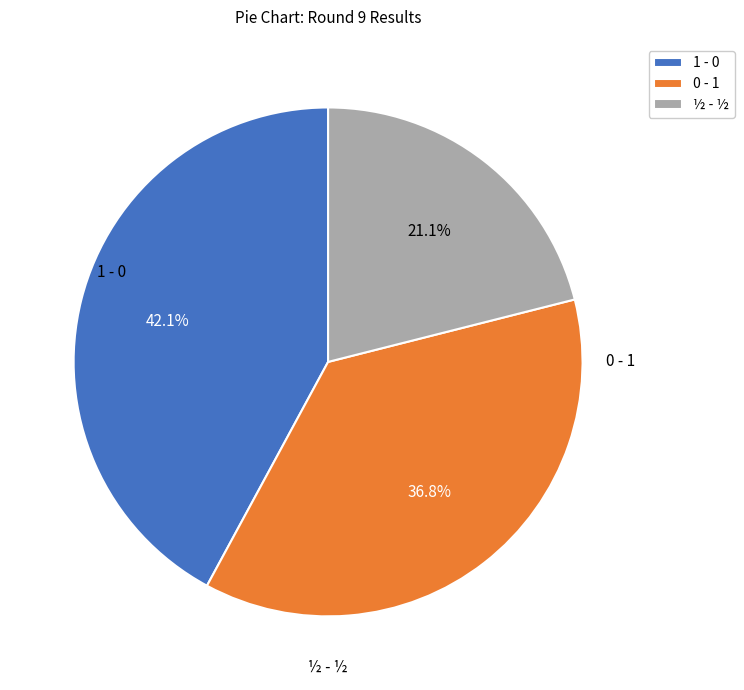

What is the largest slice in the pie chart?

1 - 0